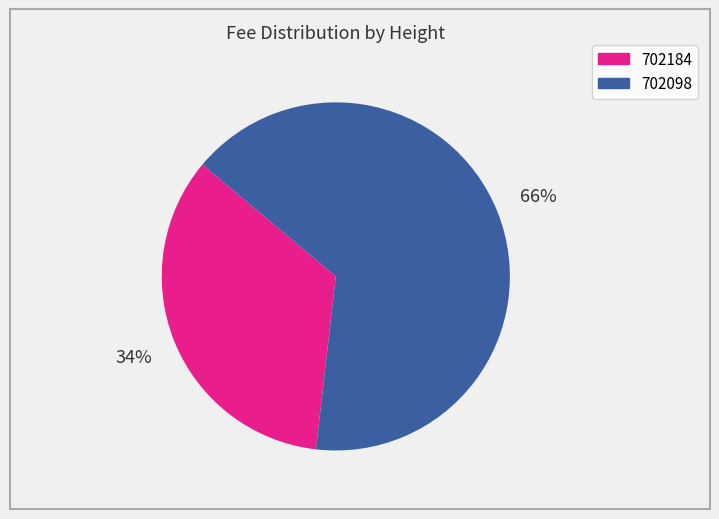

Rank the categories by value from highest to lowest.

702098, 702184